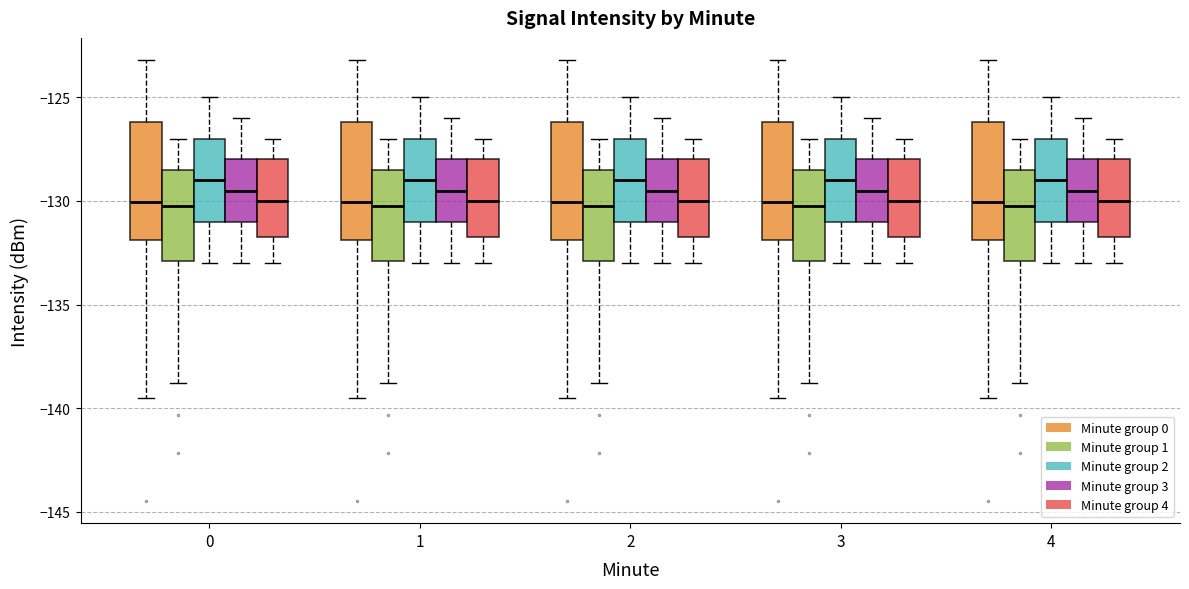

Where is the lower edge of the box for 0 (Minute group 3) on the y-axis? The values are not printed on the chart, so give them approximately, as read against the axis.

-131.0